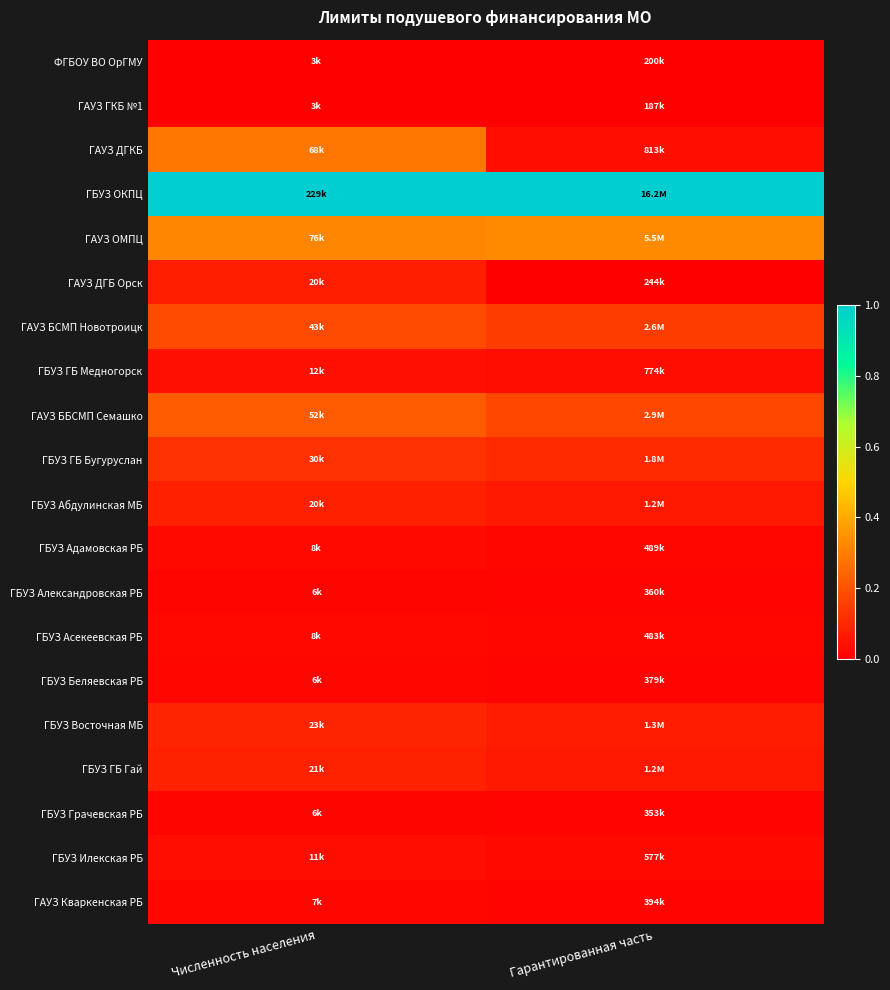

Between Гарантированная часть and Численность населения, which is larger?

Численность населения